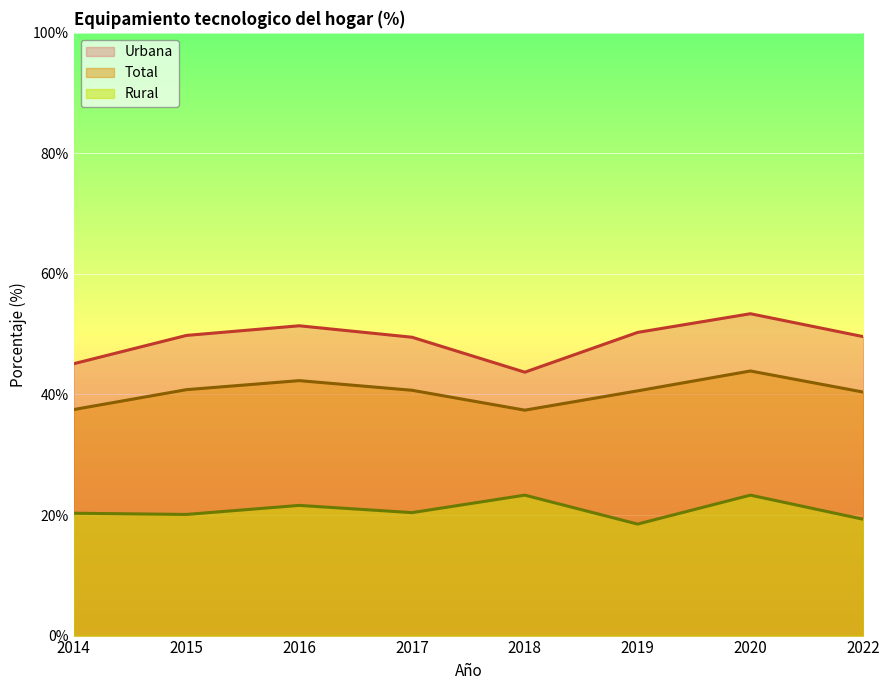

True or false: Total and Urbana intersect in this chart.

False